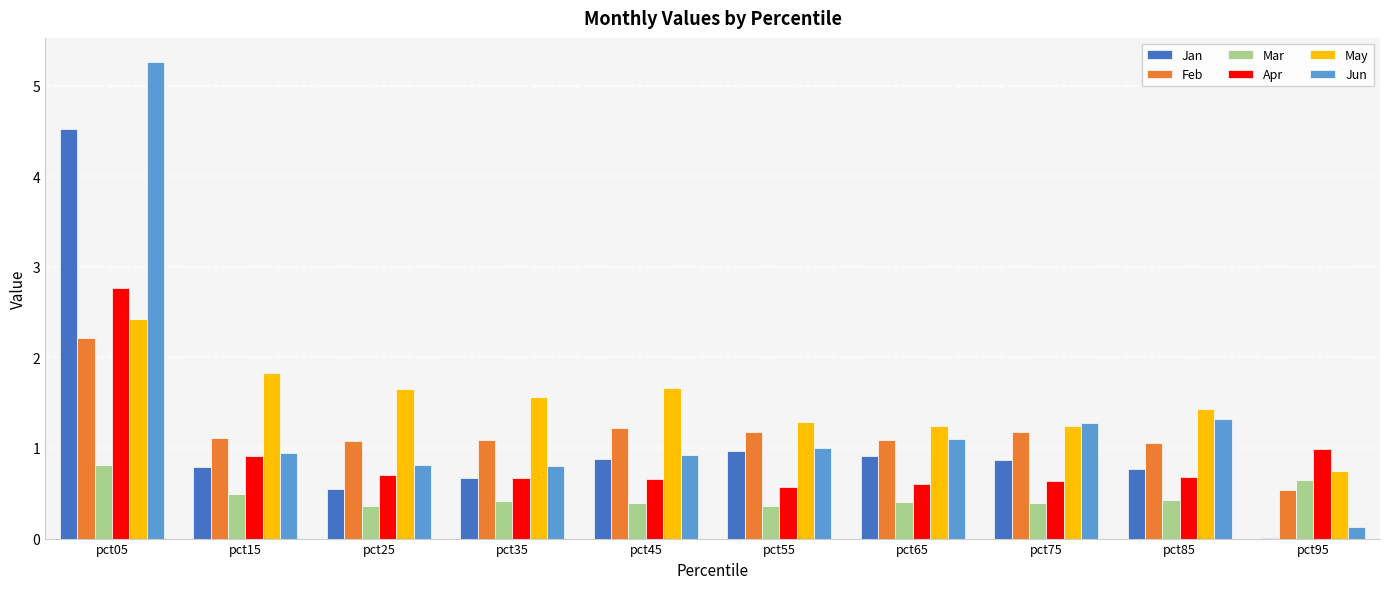

True or false: May has a value of 1.0 at pct25.

False